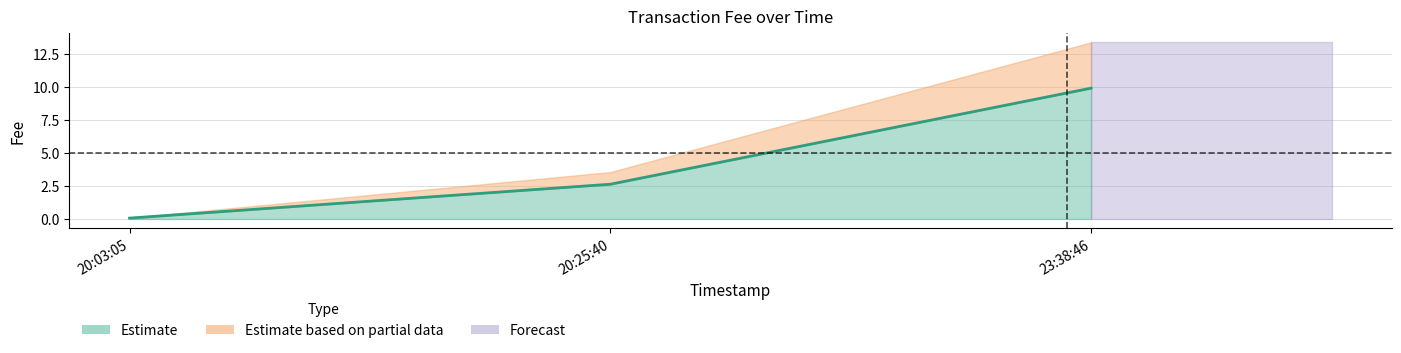

What is the approximate value at 23:38:46?

9.9